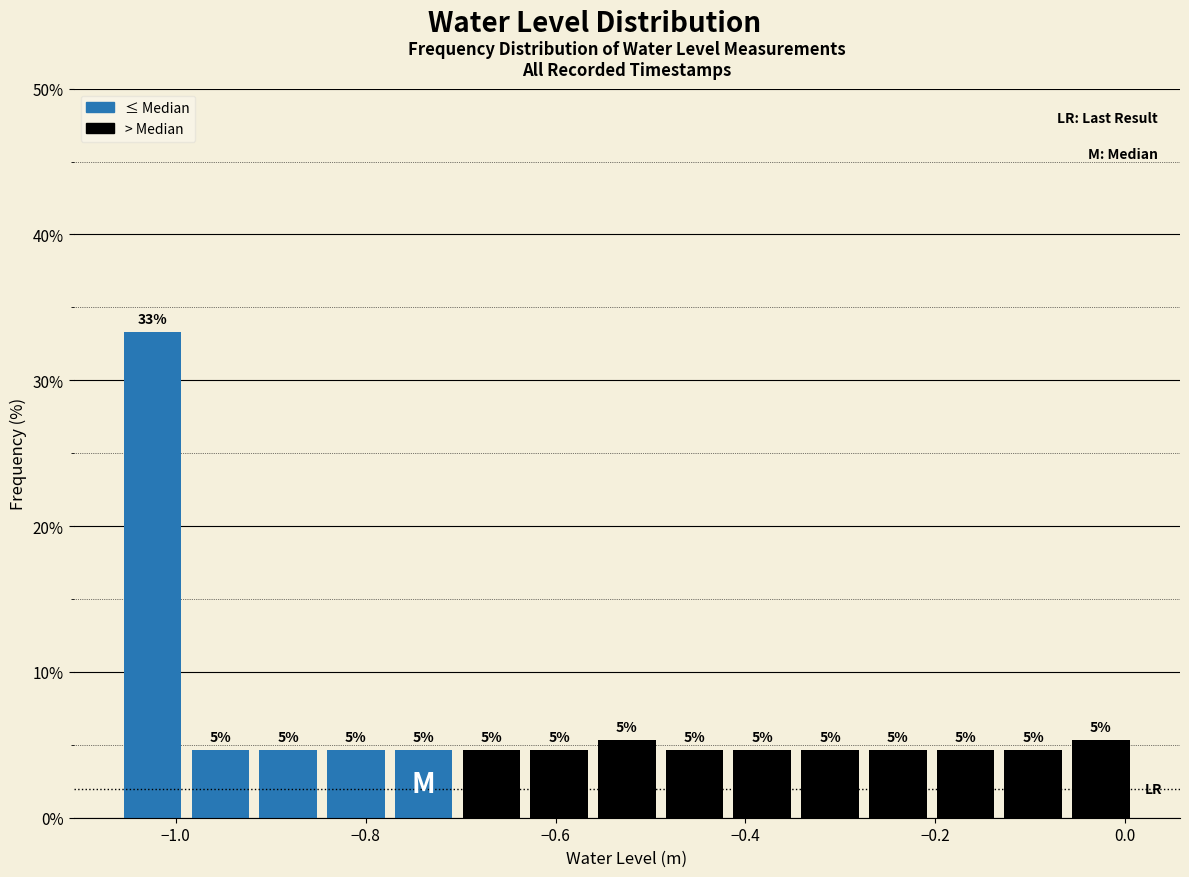

Read against the x-axis, roughly where is the centre of the tallest bar?

-1.02